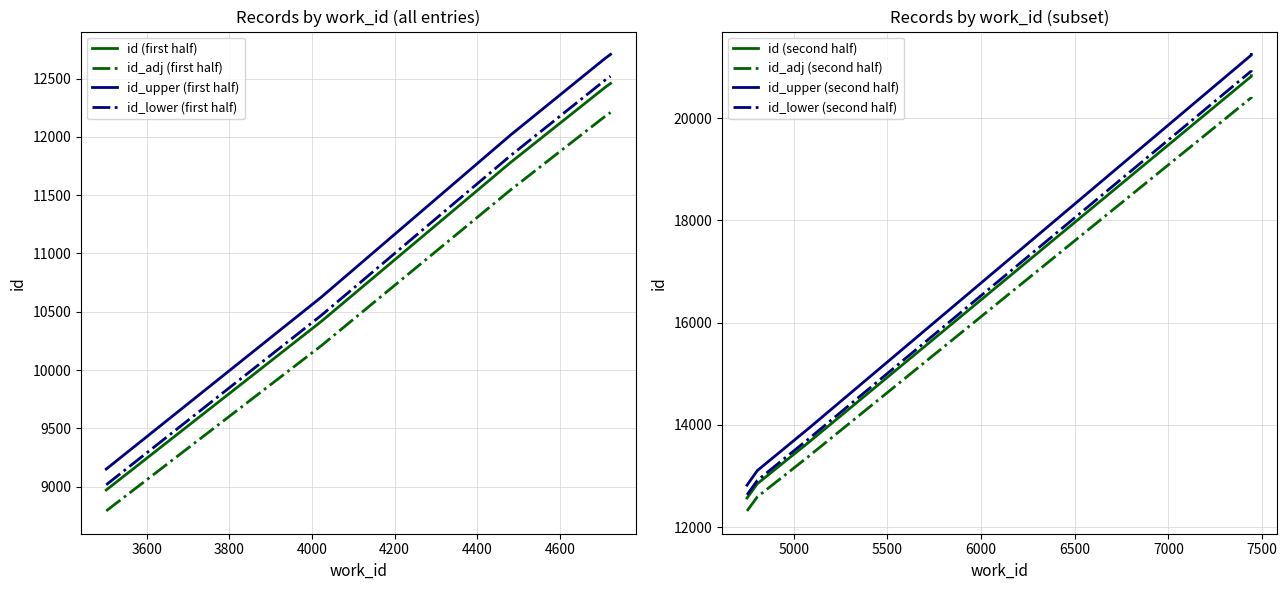

What is the lowest value of the id (first half) series?

8971.0